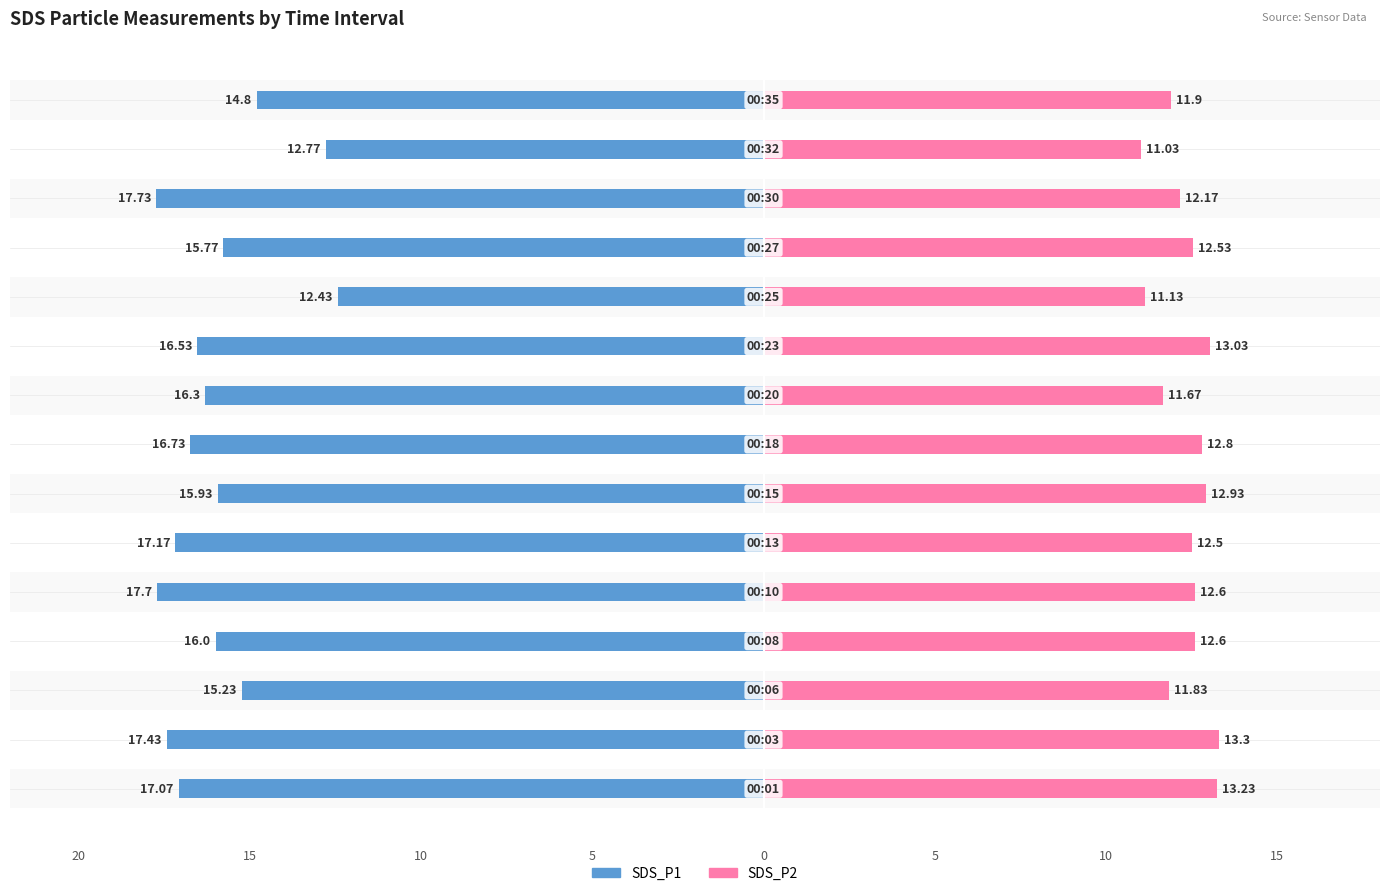

How many groups of bars are there?

15